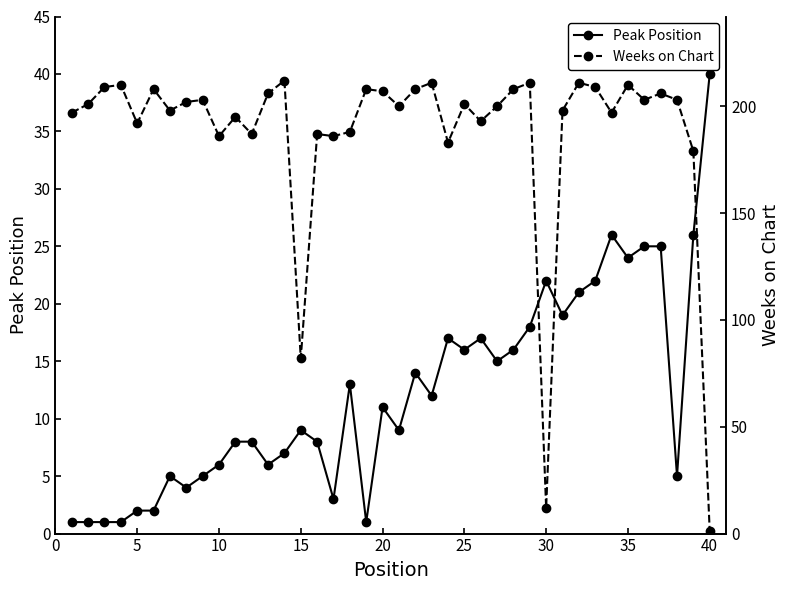

What are all the series names shown in the legend?

Peak Position, Weeks on Chart